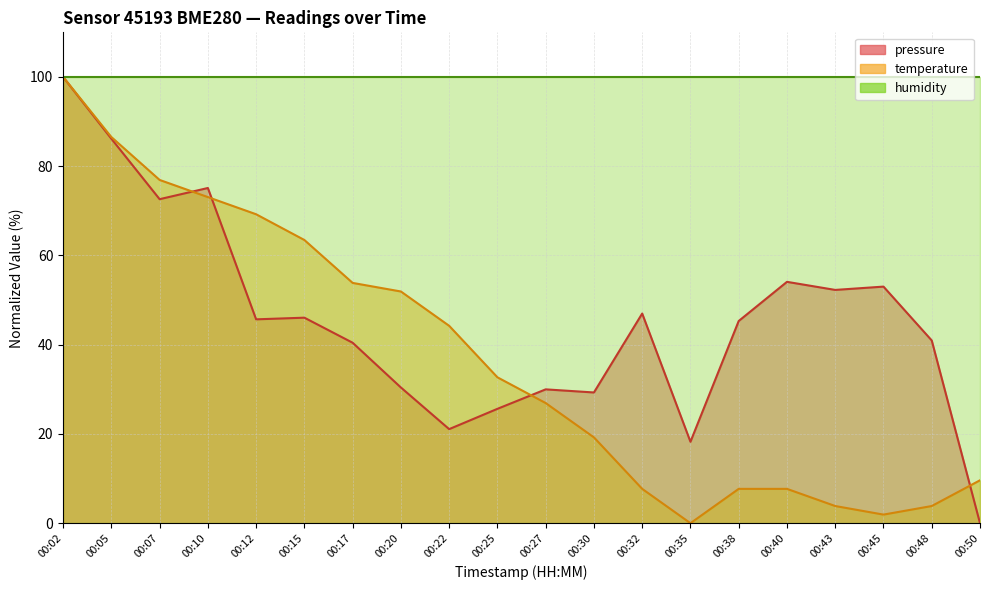

Which series ends up on top after the final intersection of pressure and temperature?

temperature